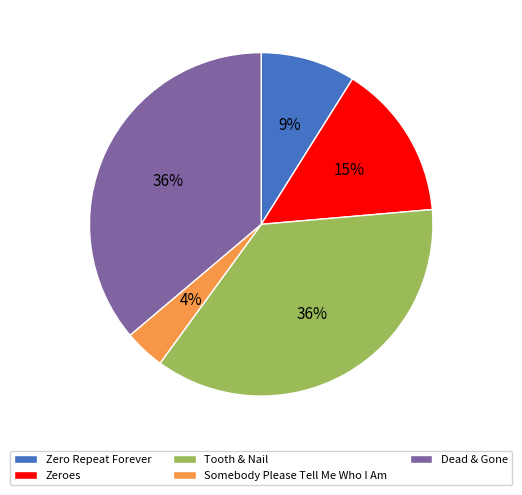

Which category has the smallest portion of the pie?

Somebody Please Tell Me Who I Am